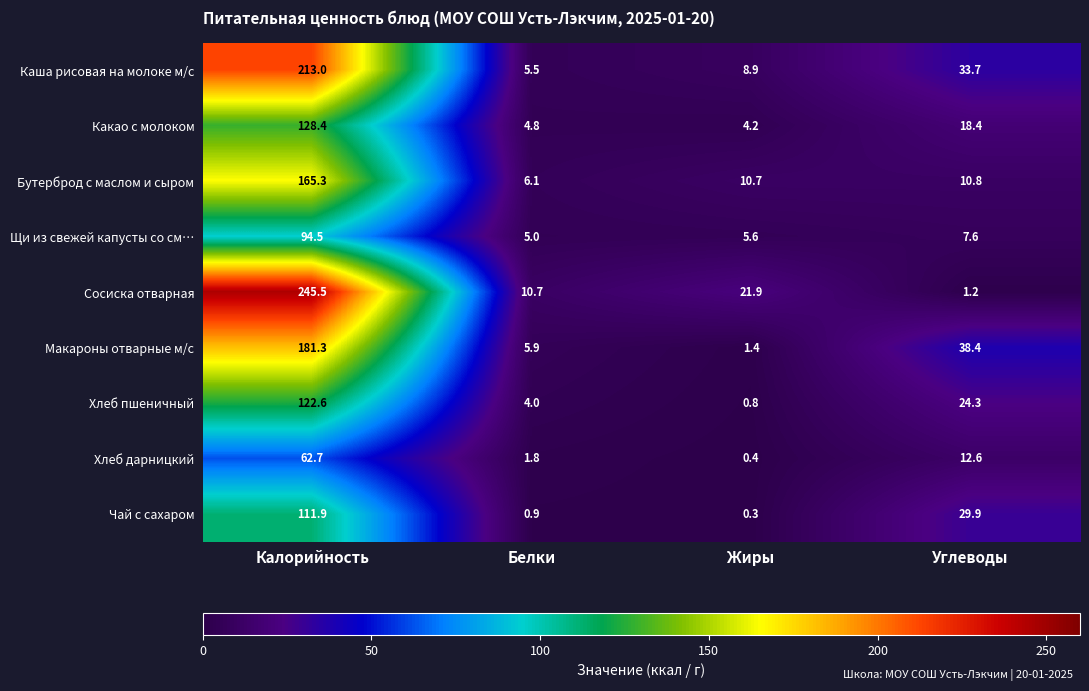

At which category is the sum across all series the highest?

Калорийность